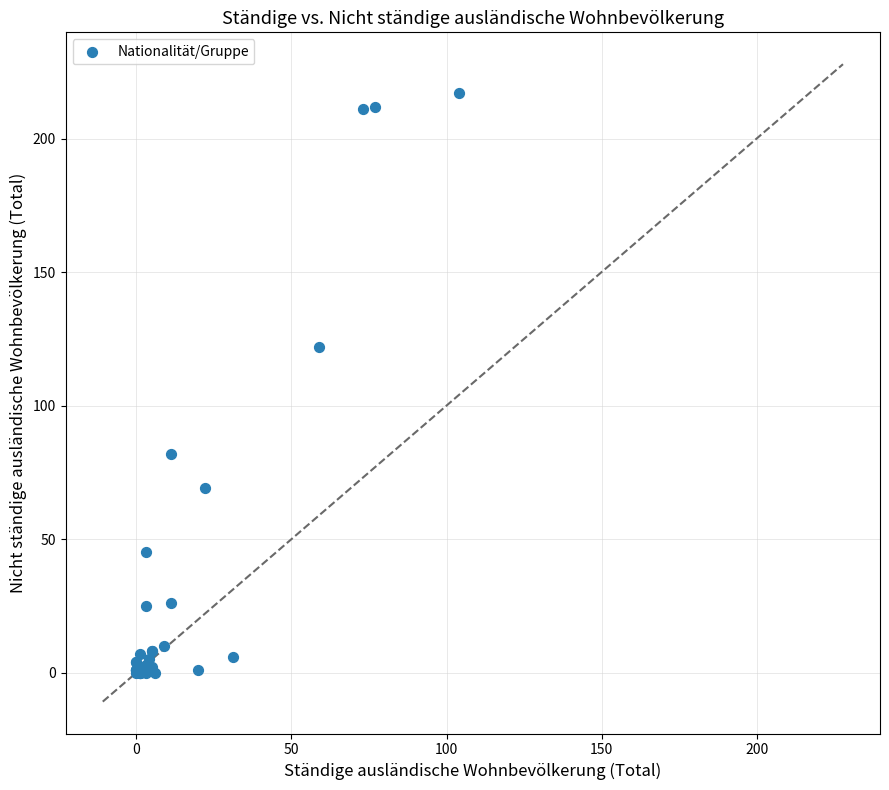

What Y value in the scatter plot is closest to 108?

122